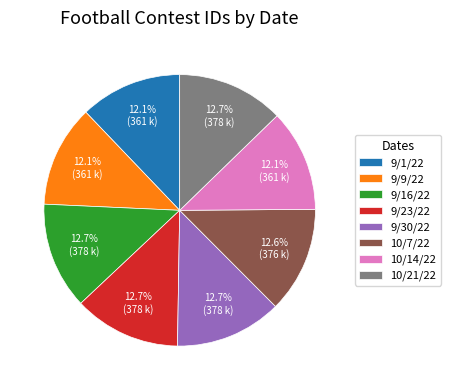

Is 10/14/22 the majority of the pie?

No